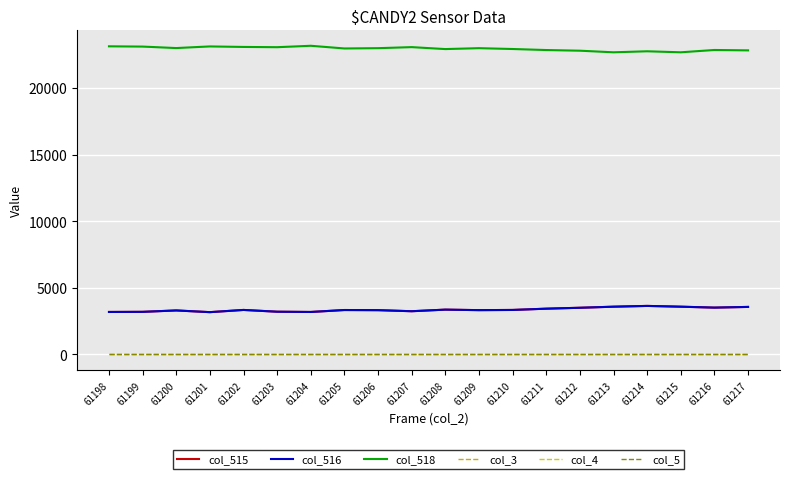

Which series has the widest spread of values?

col_518